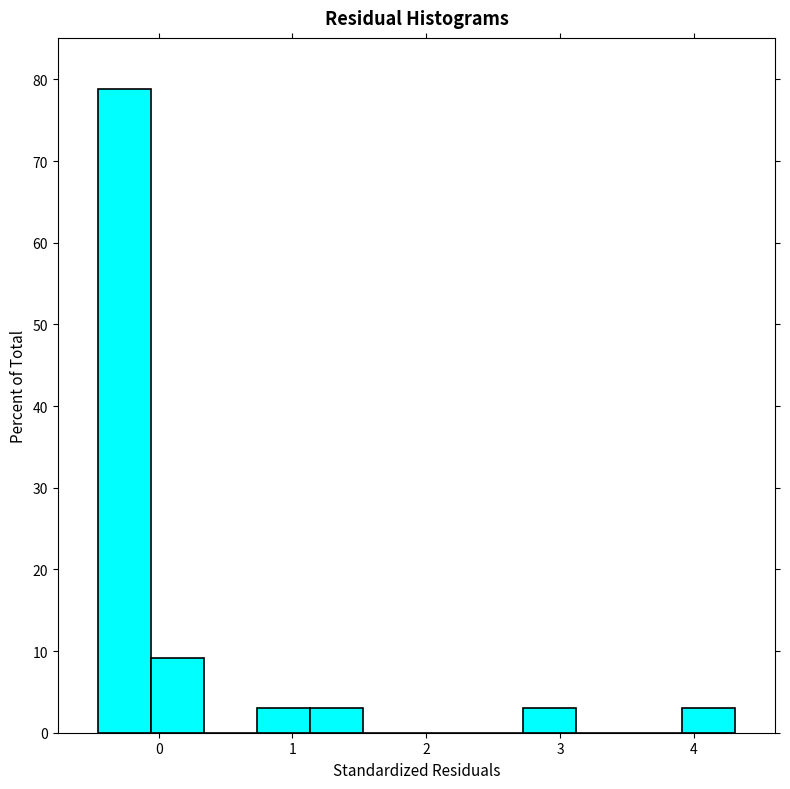

Around what value on the x-axis is the tallest bar? Give the approximate position of its centre, as read against the axis.

-0.3